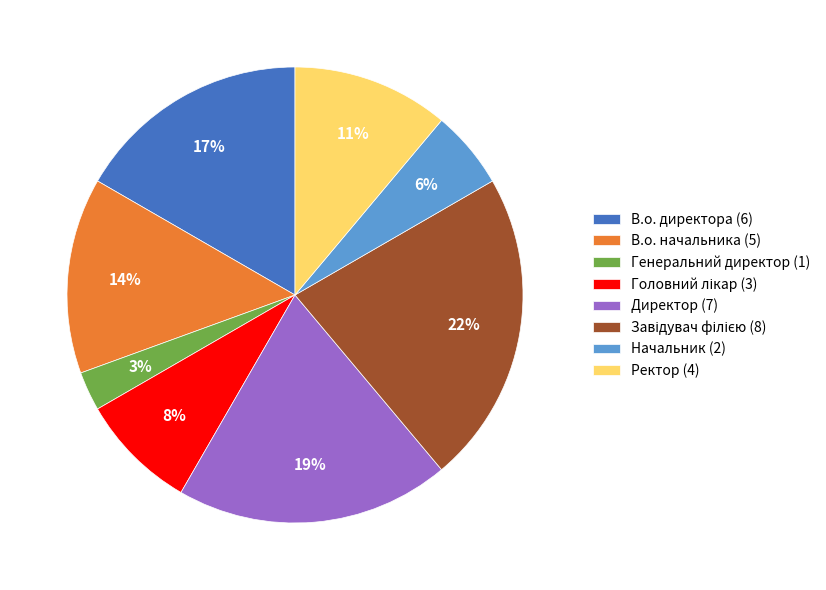

Do Директор and В.о. начальника together represent more than half of the pie?

No